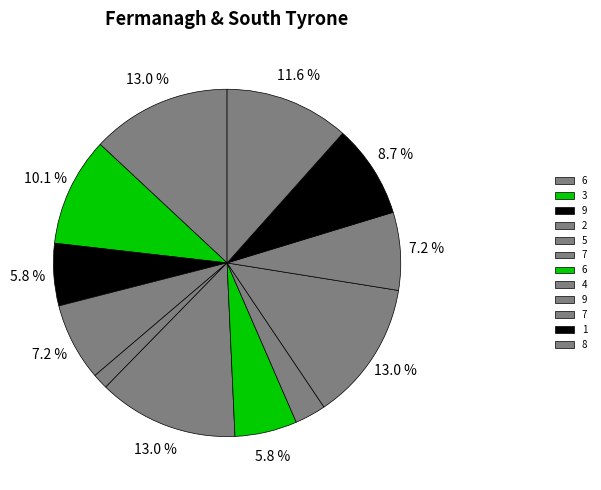

Does any single category account for the majority?

No